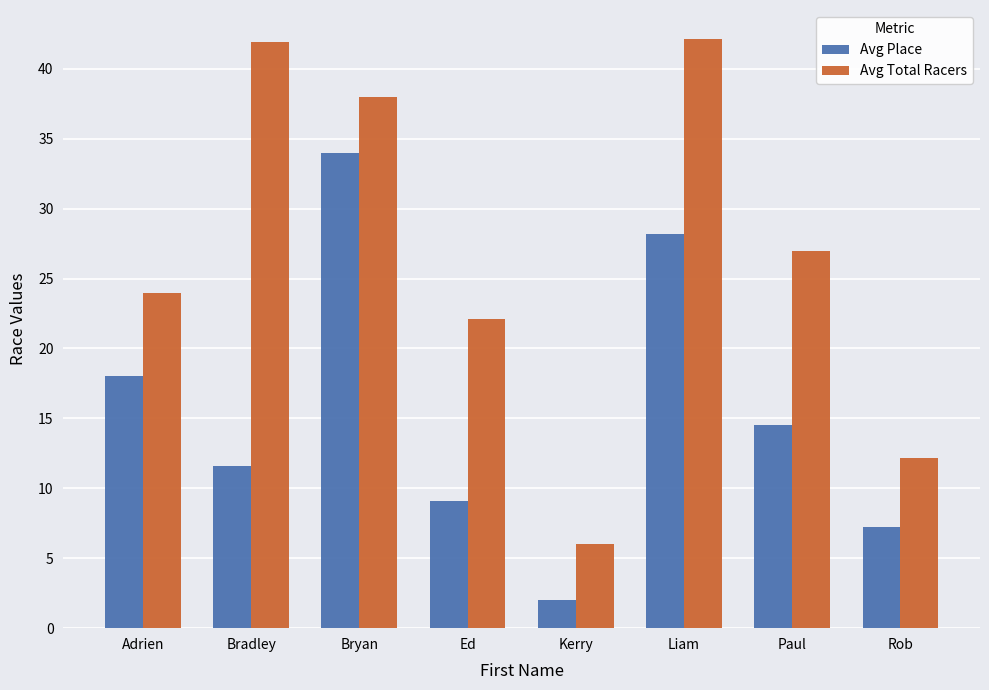

What is the value of the Avg Total Racers bar at the 1st from the left?

24.0